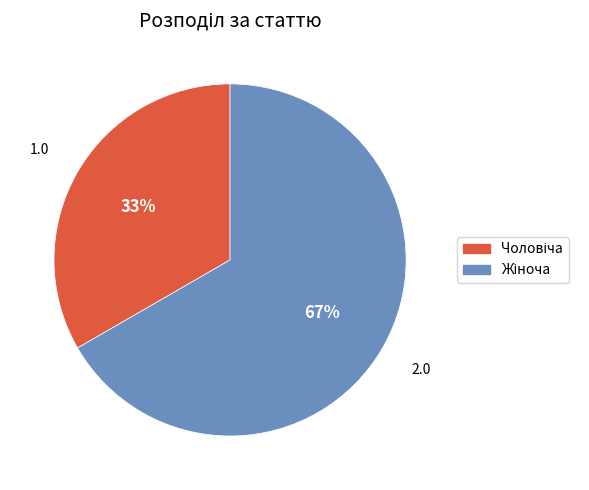

To the nearest percent, what is the average slice percentage?

50%